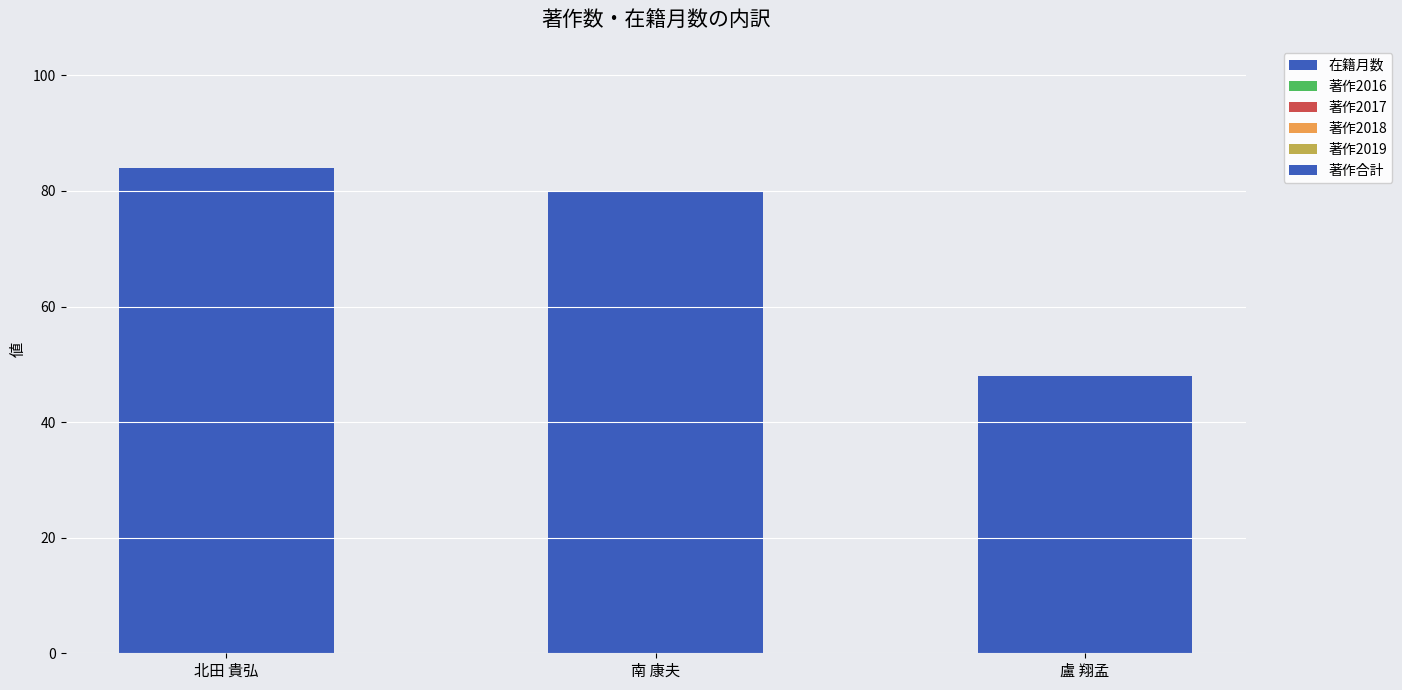

Between 北田 貴弘 and 南 康夫, which is larger?

北田 貴弘